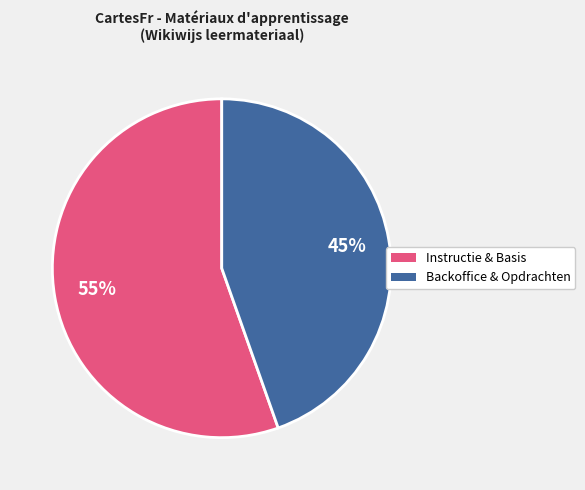

Does any single category account for the majority?

Yes